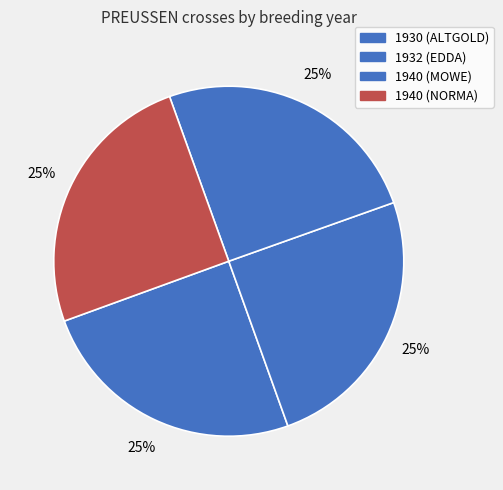

Count the number of slices in the pie.

4